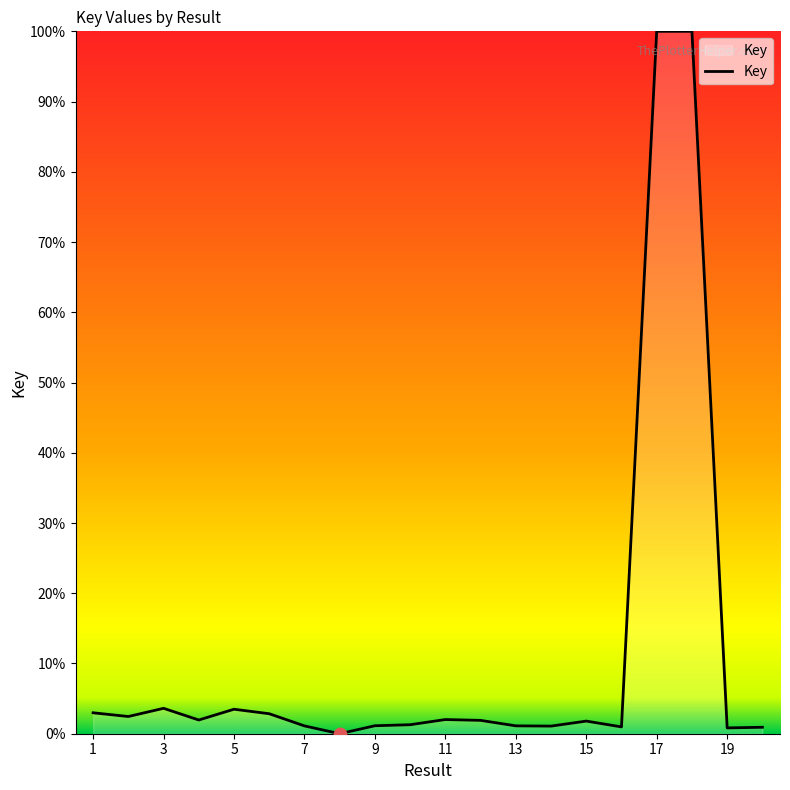

What is the difference between the maximum and minimum values?

100.0